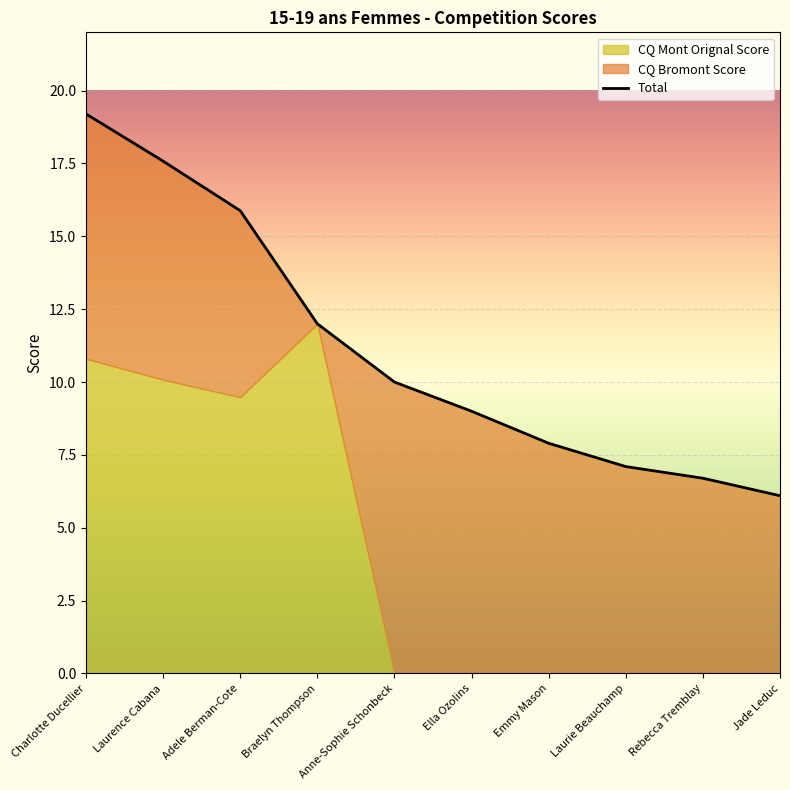

At which label does CQ Bromont Score reach its minimum?

Braelyn Thompson